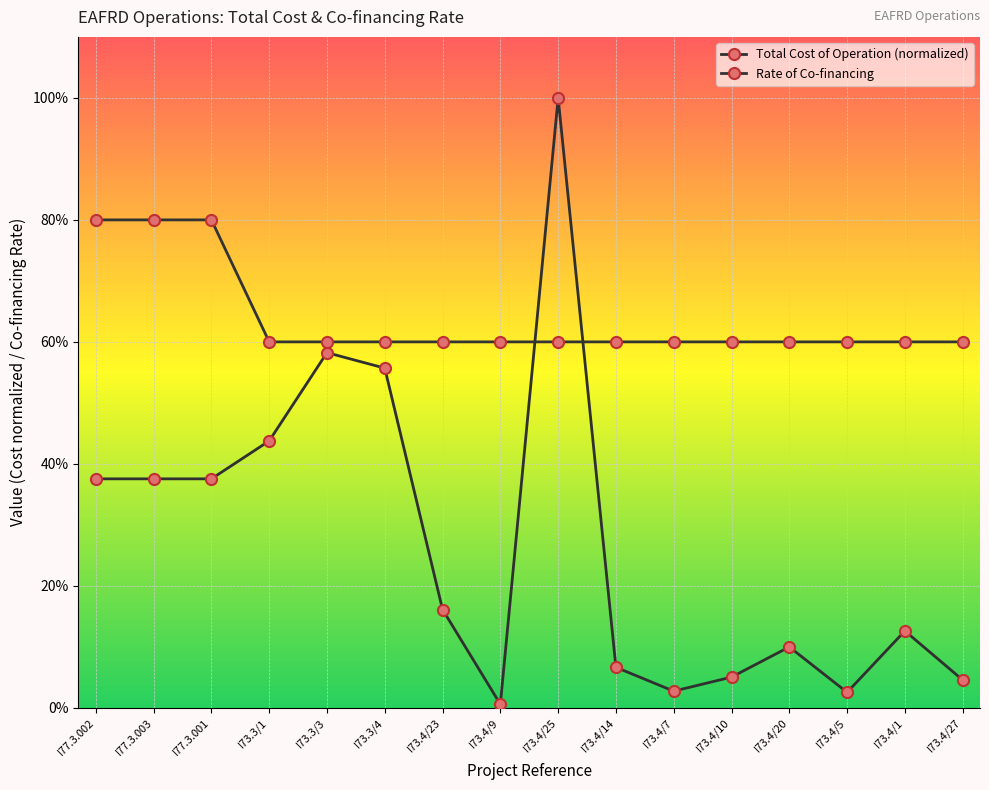

At which category is the sum across all series the highest?

I73.4/25